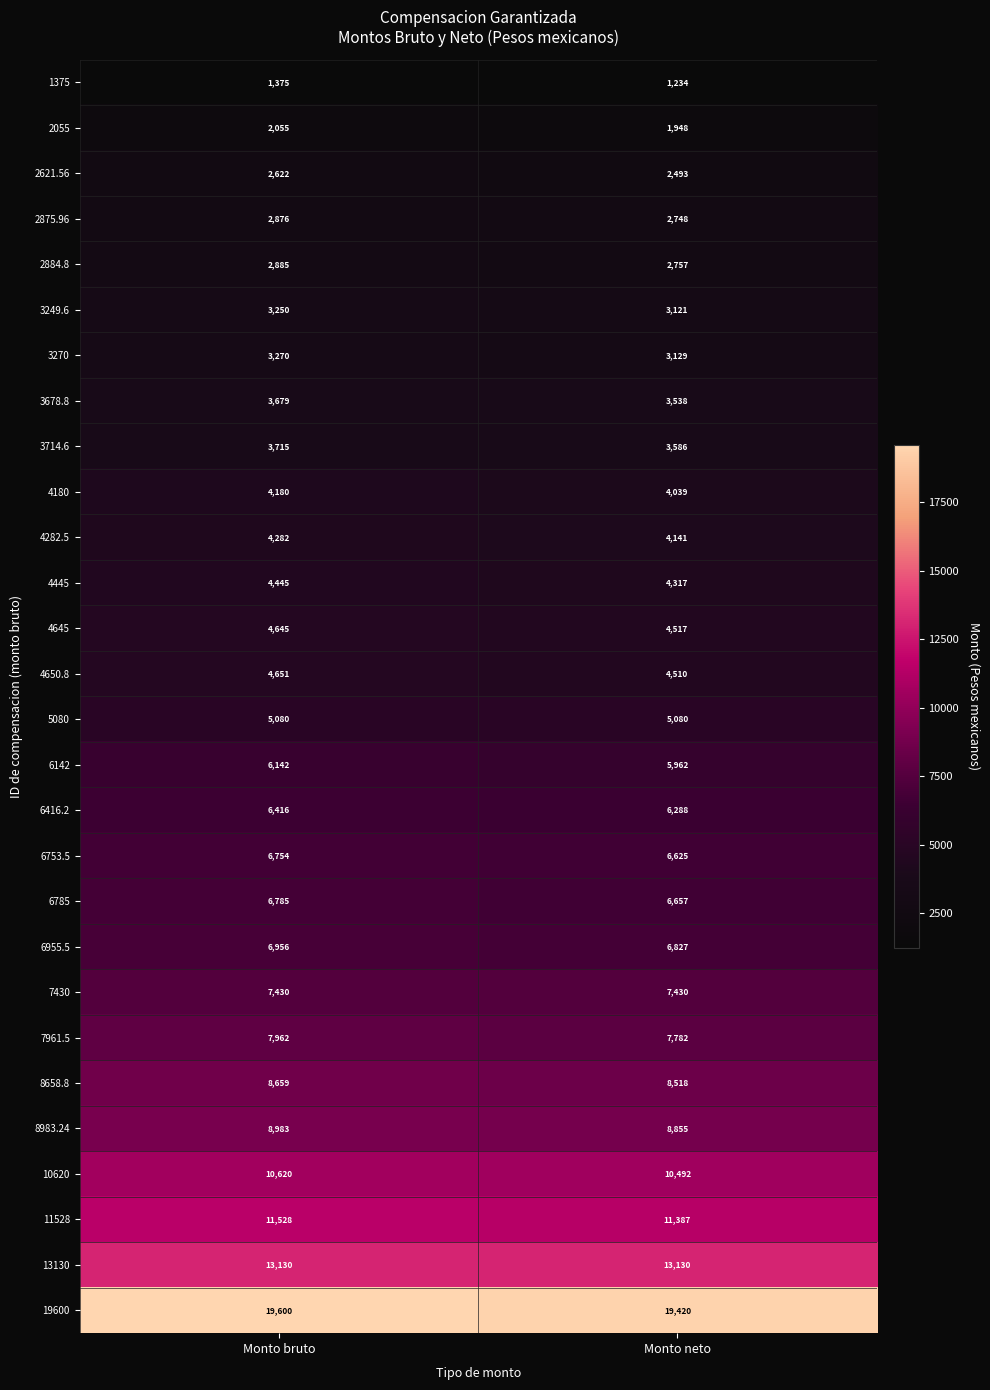

At which category is the sum across all series the highest?

Monto bruto